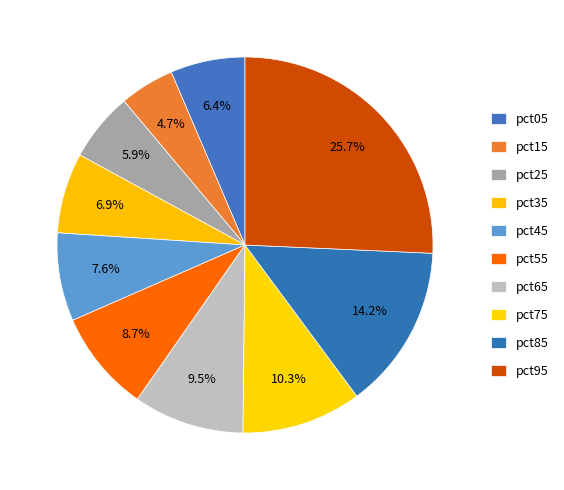

How much of the chart is everything except pct75?

89.7%